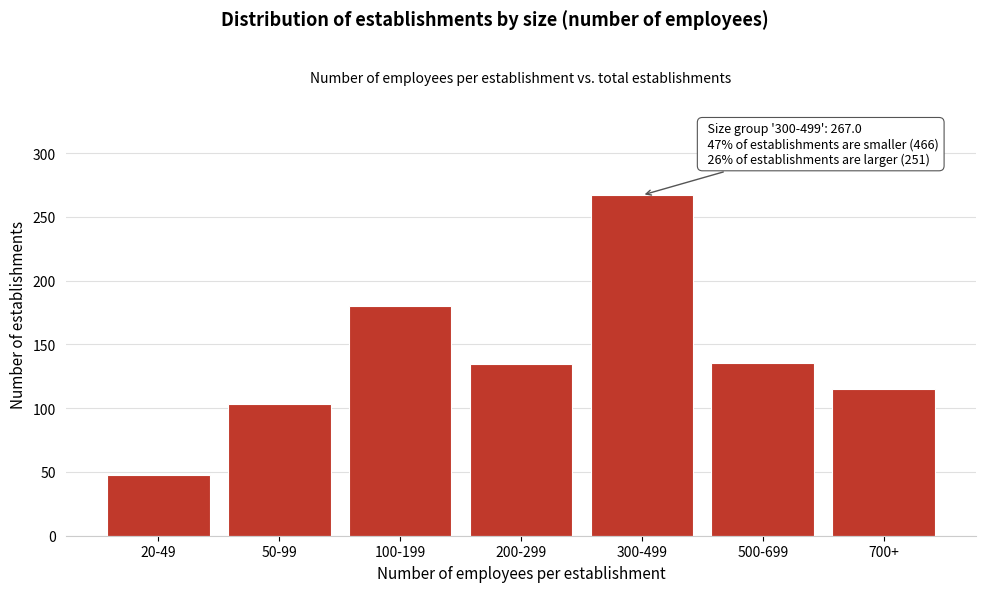

Is it true that the value at 200-299 is 180.2?

False